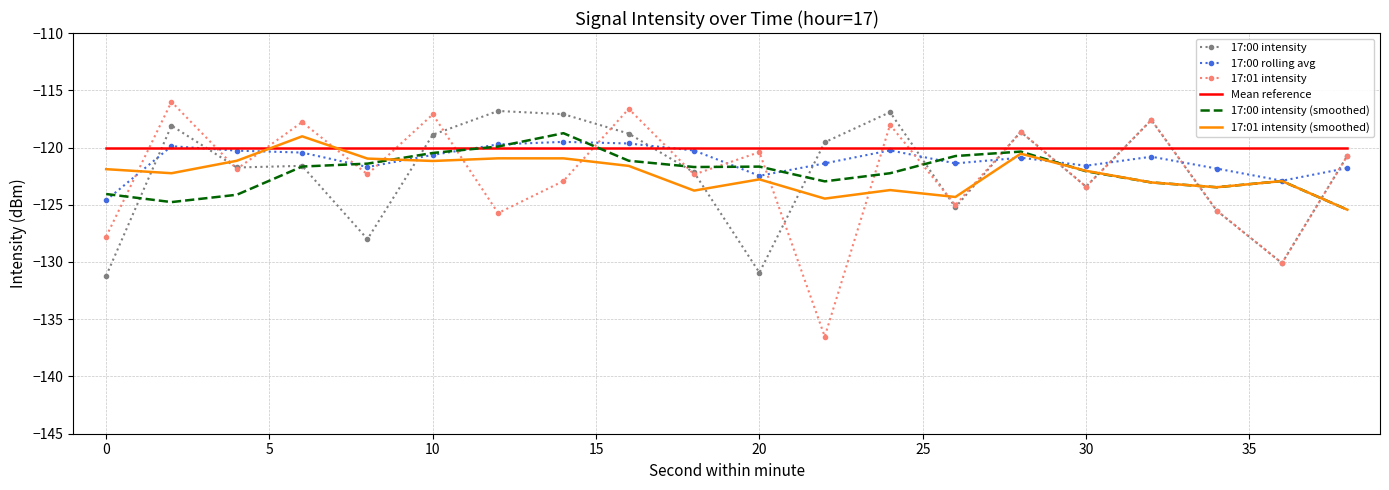

Which series has the widest spread of values?

17:01 intensity